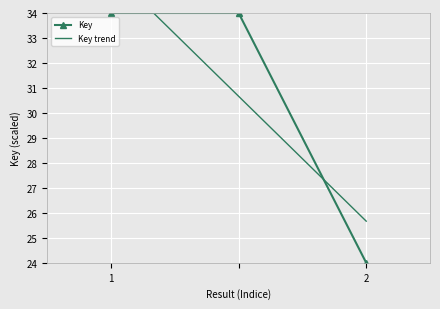

The Key series shows 34 at 1. True or false?

True